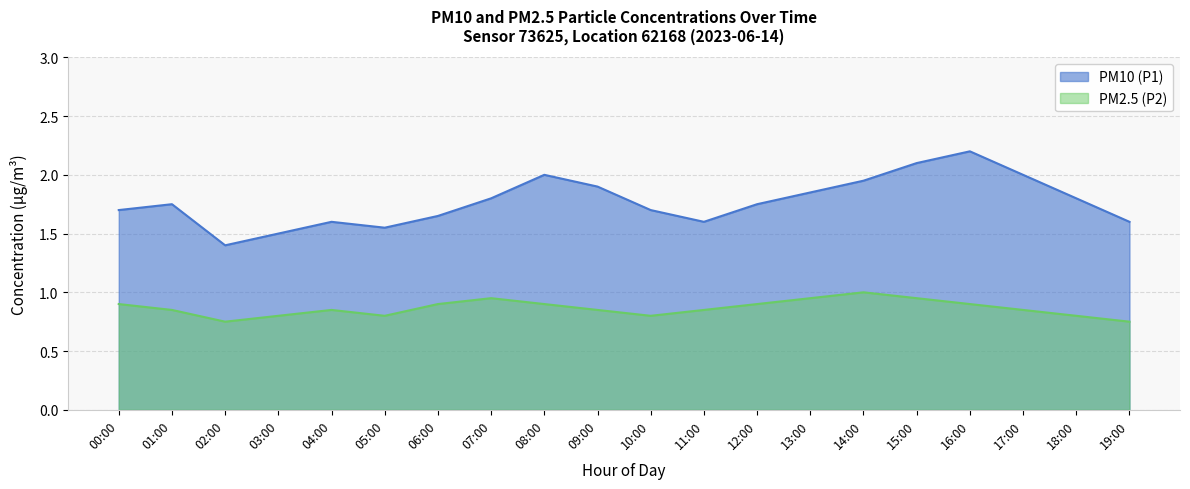

True or false: PM10 (P1) has a value of 1.5 at 03:00.

True